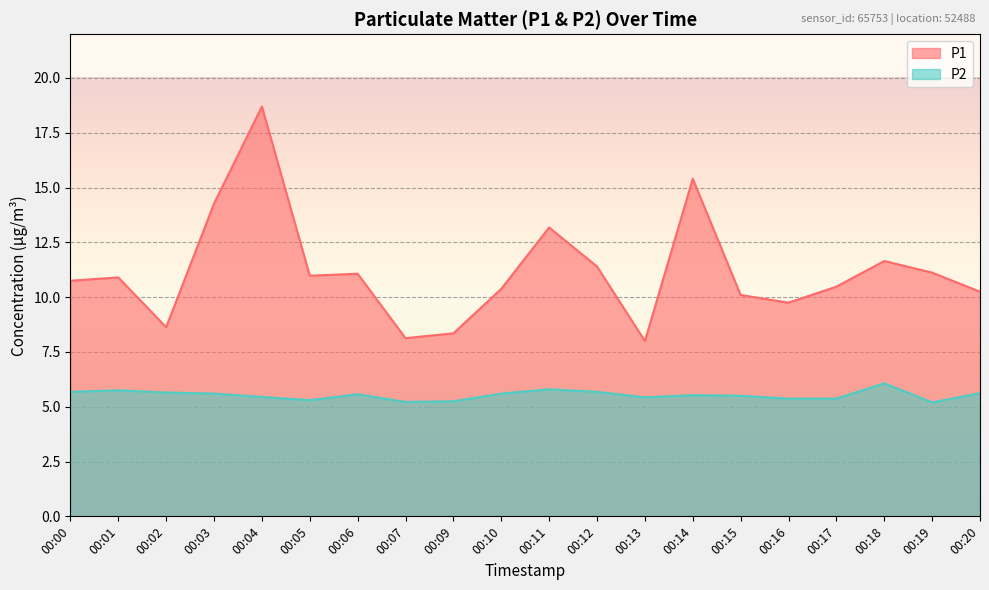

The value of P2 at 00:10 is 5.6. True or false?

True